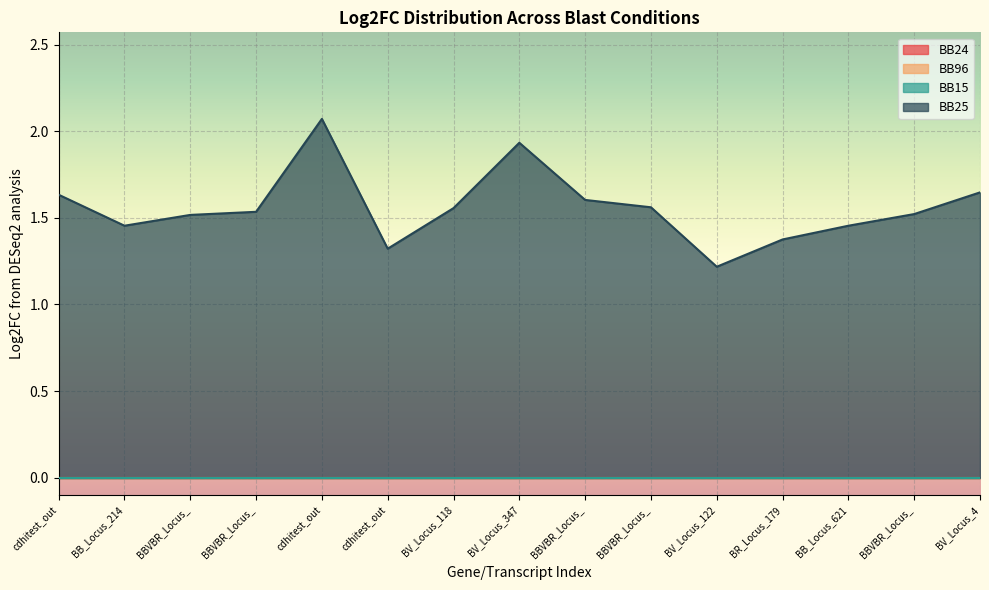

True or false: BB24 and BB15 intersect in this chart.

False